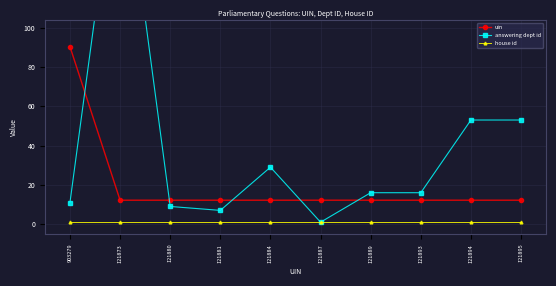

How many data points in answering dept id are less than 16?

4